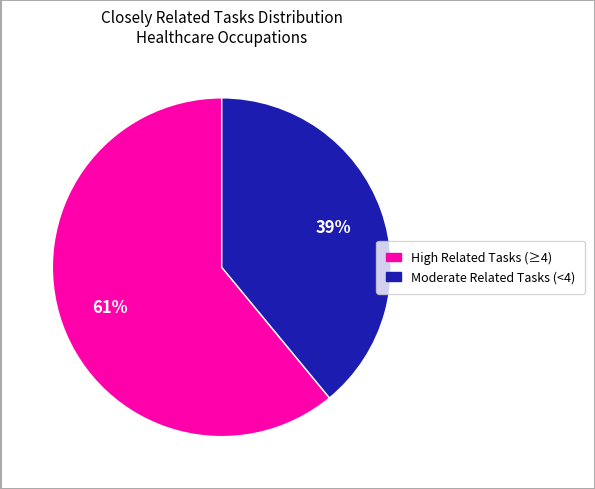

To the nearest percent, what is the difference between the largest and smallest slice percentages?

22%